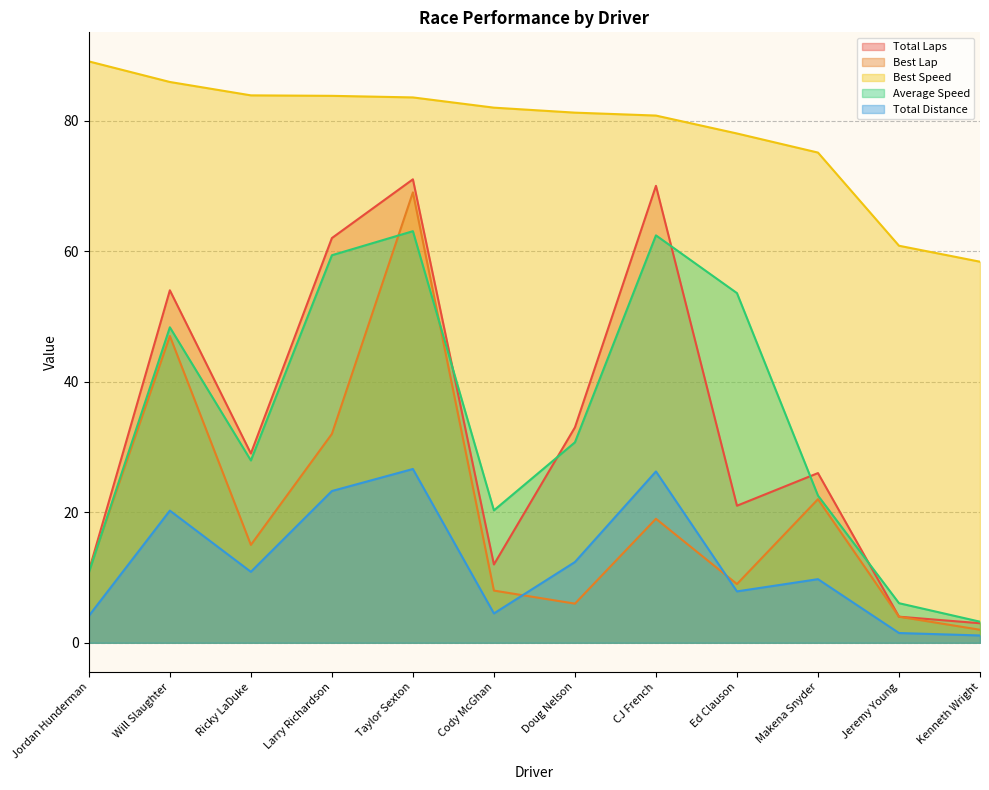

What are all the series names shown in the legend?

Total Laps, Best Lap, Best Speed, Average Speed, Total Distance